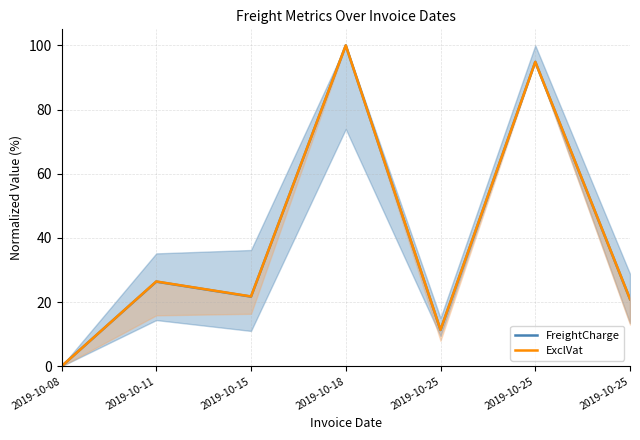

At which label does ExclVat first exceed 21?

2019-10-11